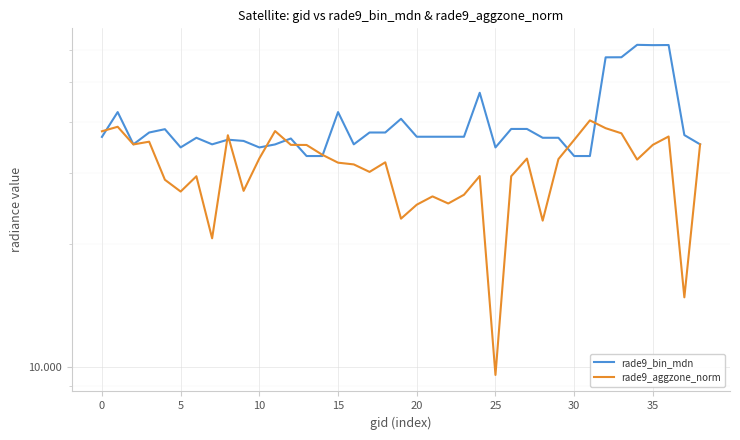

At which category does the chart reach its peak across all series?

34